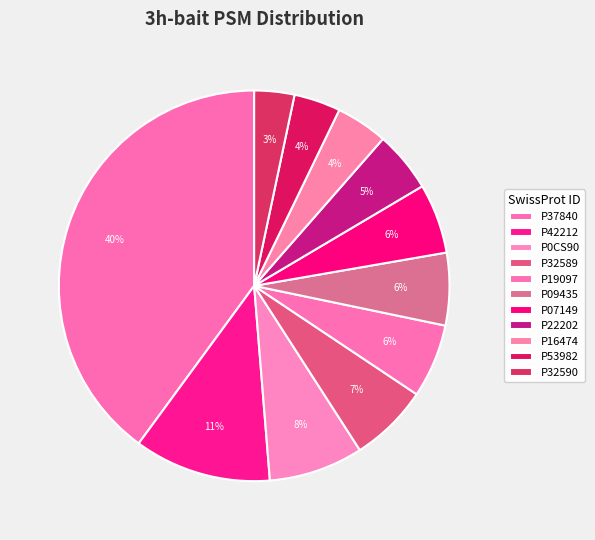

Approximately how many times larger is the value at P16474 compared to P32589?

0.7